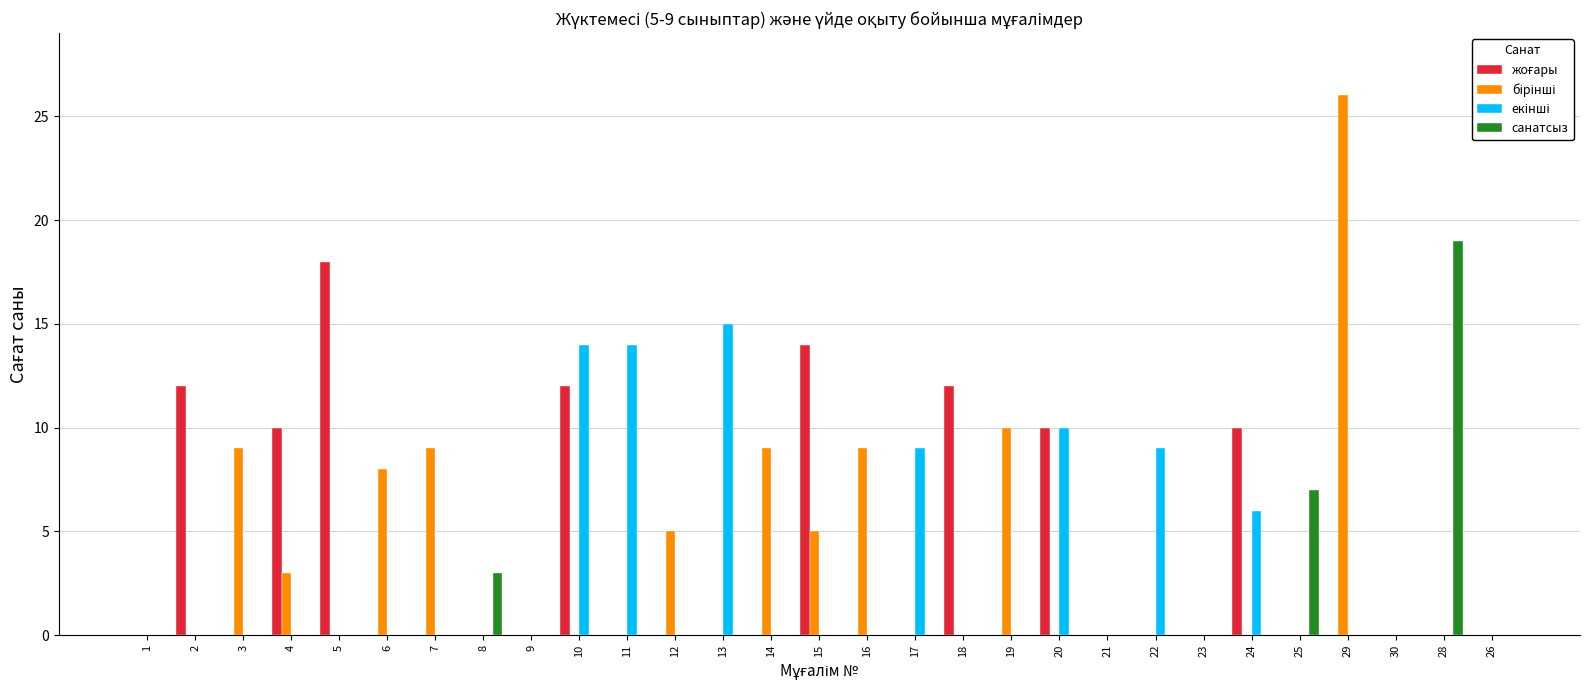

The санатсыз series shows 0 at 12. True or false?

True